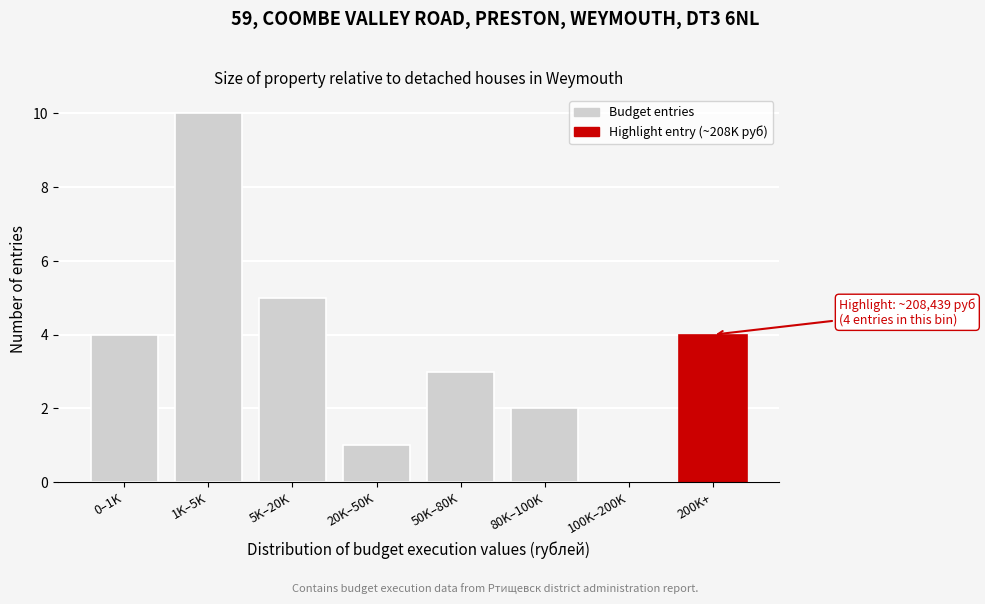

Reading left to right, extract all data points from this chart.

0–1K=4	1K–5K=10	5K–20K=5	20K–50K=1	50K–80K=3	80K–100K=2	100K–200K=0	200K+=4